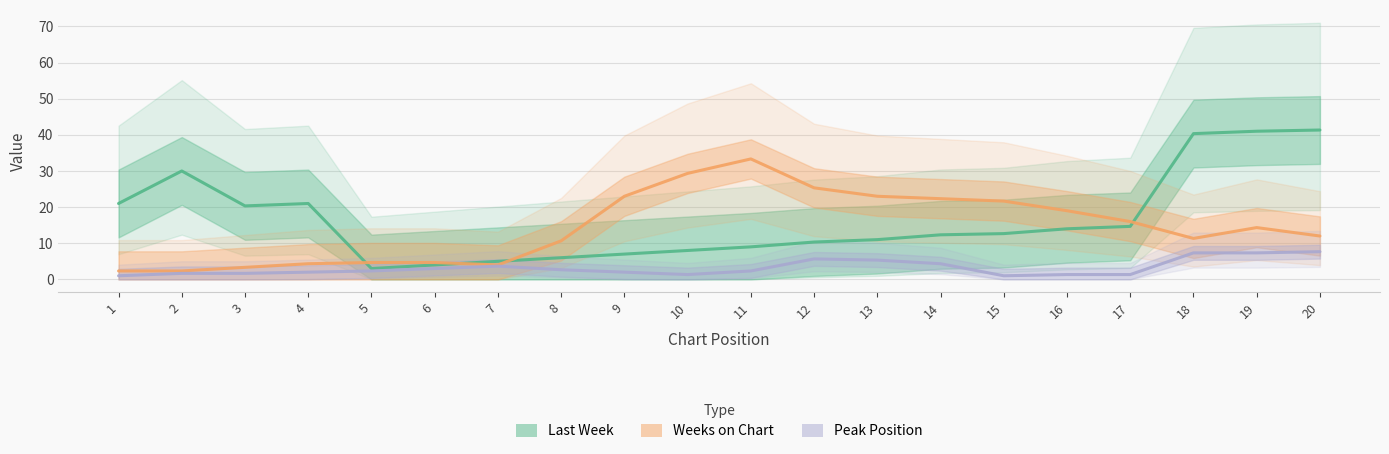

In Last Week, how many points are lower than both neighbors (excluding endpoints)?

2